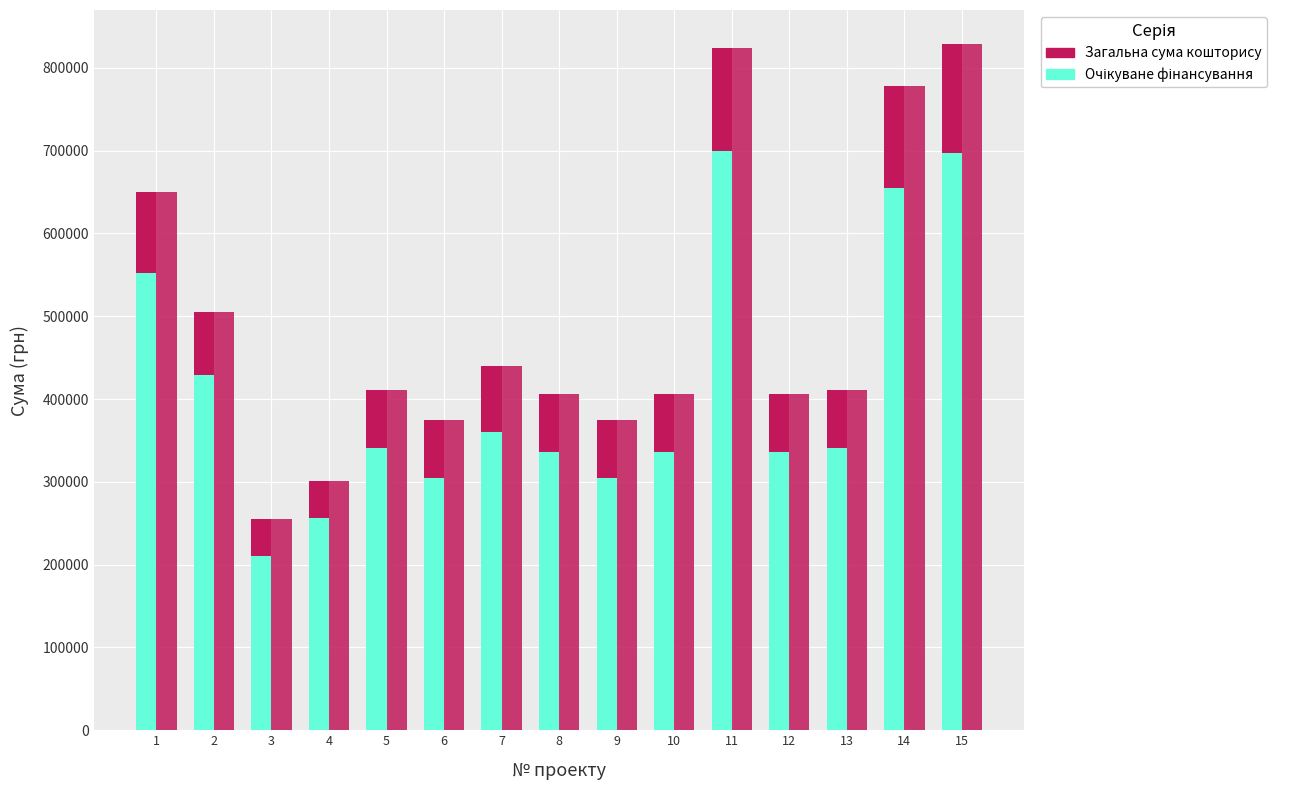

Reading right to left, extract all data points from this chart.

Очікуване фінансування: 697450	654730	341200	335500	700000	335500	304945	335500	360000	304945	341200	256020	210720	428900	552200
Загальна сума кошторису: 828450	777730	411200	405500	823500	405500	374945	405500	440000	374945	411200	301220	255675	504608	649778